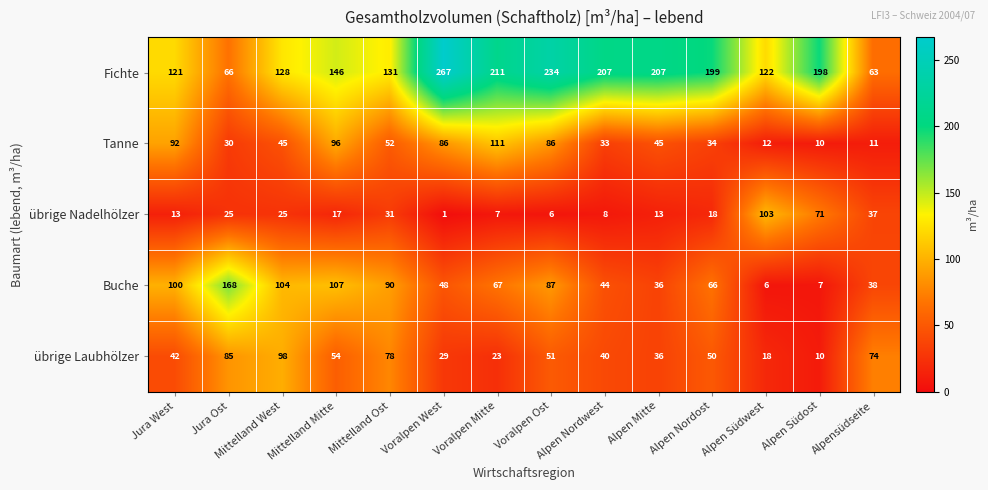

True or false: Fichte has a value of 95 at Mittelland Mitte.

False